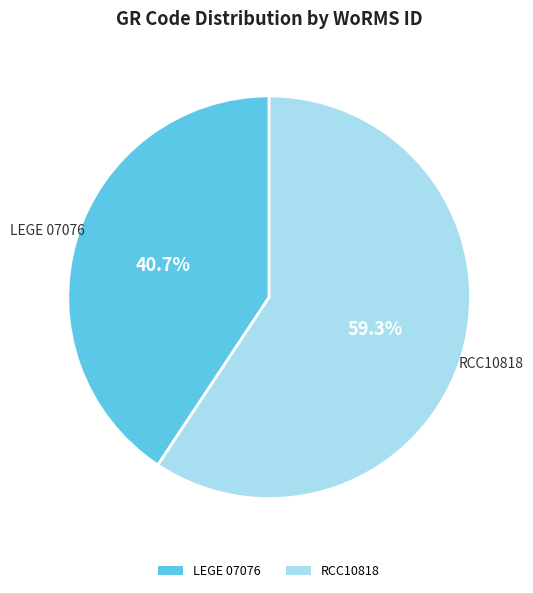

What percentage do LEGE 07076 and RCC10818 together represent?

100.0%